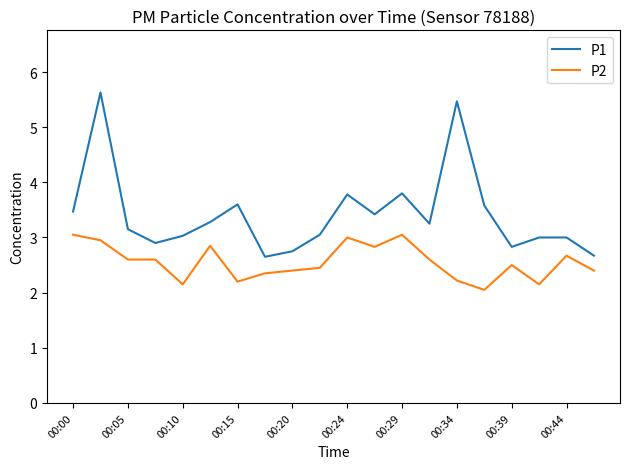

How many lines are shown in the chart?

2